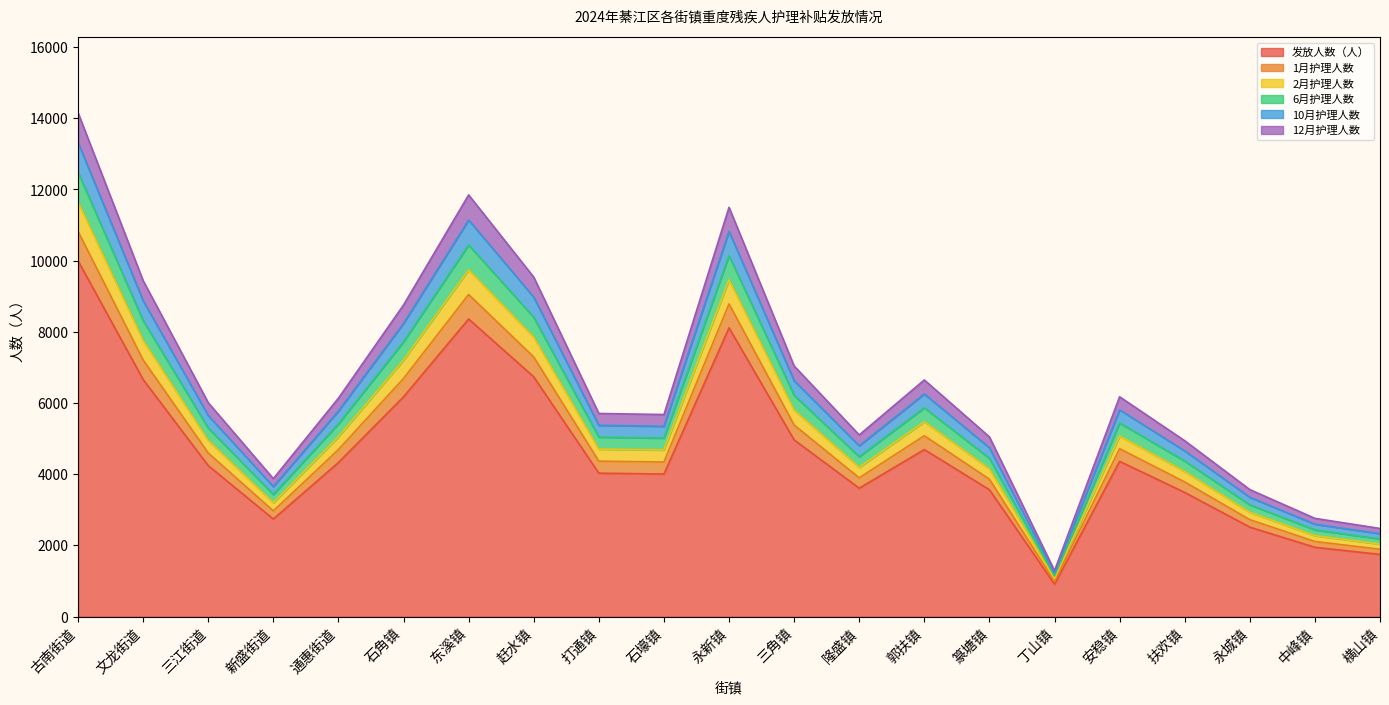

What is the difference between the highest and lowest values at 横山镇?

729